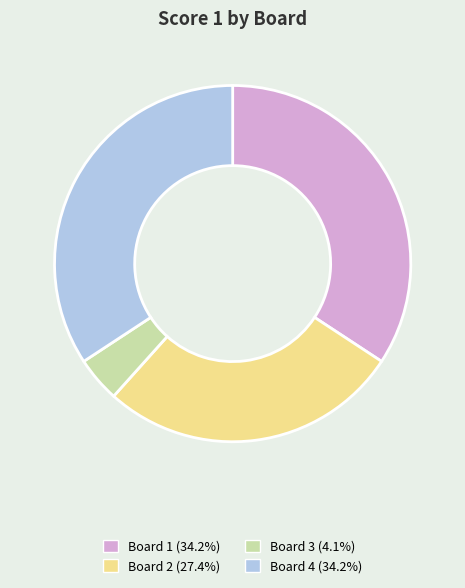

Is Board 1 (34.2%) the majority of the pie?

No